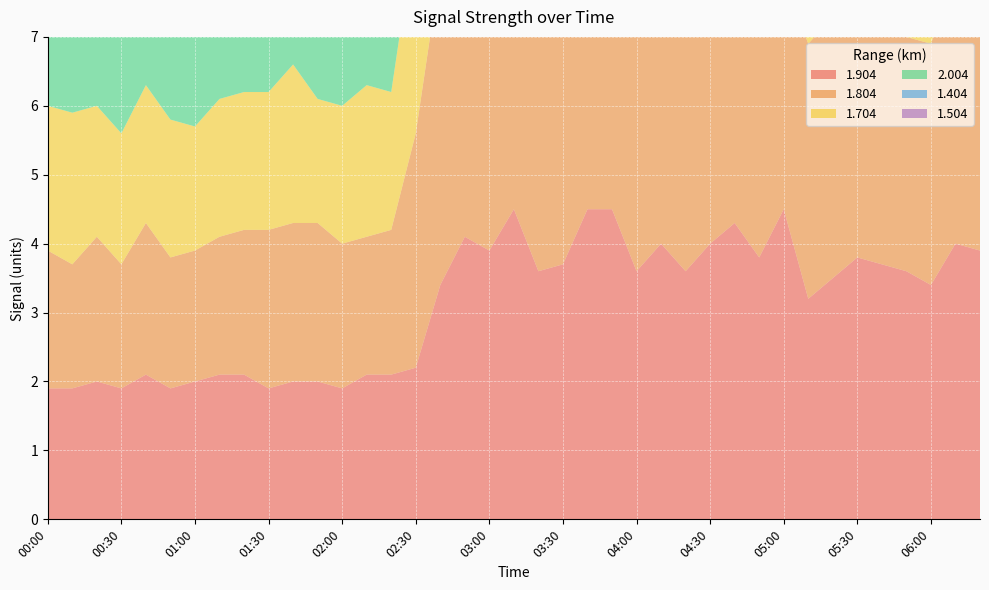

Reading left to right, extract all data points from this chart.

1.904: 1.9	1.9	2.0	1.9	2.1	1.9	2.0	2.1	2.1	1.9	2.0	2.0	1.9	2.1	2.1	2.2	3.4	4.1	3.9	4.5	3.6	3.7	4.5	4.5	3.6	4.0	3.6	4.0	4.3	3.8	4.5	3.2	3.5	3.8	3.7	3.6	3.4	4.0	3.9
1.804: 2.0	1.8	2.1	1.8	2.2	1.9	1.9	2.0	2.1	2.3	2.3	2.3	2.1	2.0	2.1	3.4	4.6	4.5	4.0	4.7	3.9	3.7	4.9	3.4	3.5	4.0	3.8	3.7	5.5	3.3	3.4	3.7	3.8	3.9	4.9	3.4	3.5	3.9	3.7
1.704: 2.1	2.2	1.9	1.9	2.0	2.0	1.8	2.0	2.0	2.0	2.3	1.8	2.0	2.2	2.0	3.0	3.9	4.9	4.6	4.5	3.6	4.0	3.7	4.3	3.4	4.2	4.1	3.8	4.1	3.9	3.6	3.5	3.5	3.9	3.7	3.7	3.8	3.6	3.5
2.004: 1.9	1.9	1.9	1.9	2.0	2.2	2.1	2.1	1.9	1.8	2.0	2.1	1.9	2.0	1.8	2.6	2.7	4.7	3.7	4.5	3.7	2.4	3.8	4.2	3.5	4.0	3.7	2.4	4.0	3.9	3.2	4.4	4.4	4.2	3.5	3.8	4.0	5.7	3.8
1.404: 2.2	1.9	1.8	1.9	2.0	2.2	2.0	2.4	1.8	1.8	2.1	2.0	2.0	2.6	2.6	3.5	3.5	4.6	3.8	3.8	3.6	2.6	3.4	3.1	3.6	3.2	3.0	3.2	4.0	4.1	3.9	3.2	3.5	3.5	3.9	3.9	3.8	3.9	3.5
1.504: 2.2	2.0	2.3	2.5	1.9	2.1	1.9	2.2	2.3	2.0	2.4	2.3	2.0	1.8	2.3	3.6	3.7	3.9	3.9	4.1	3.4	4.0	3.8	3.1	2.5	3.9	3.8	4.4	3.9	4.3	3.9	3.9	3.8	4.1	3.8	4.1	3.1	3.9	3.4